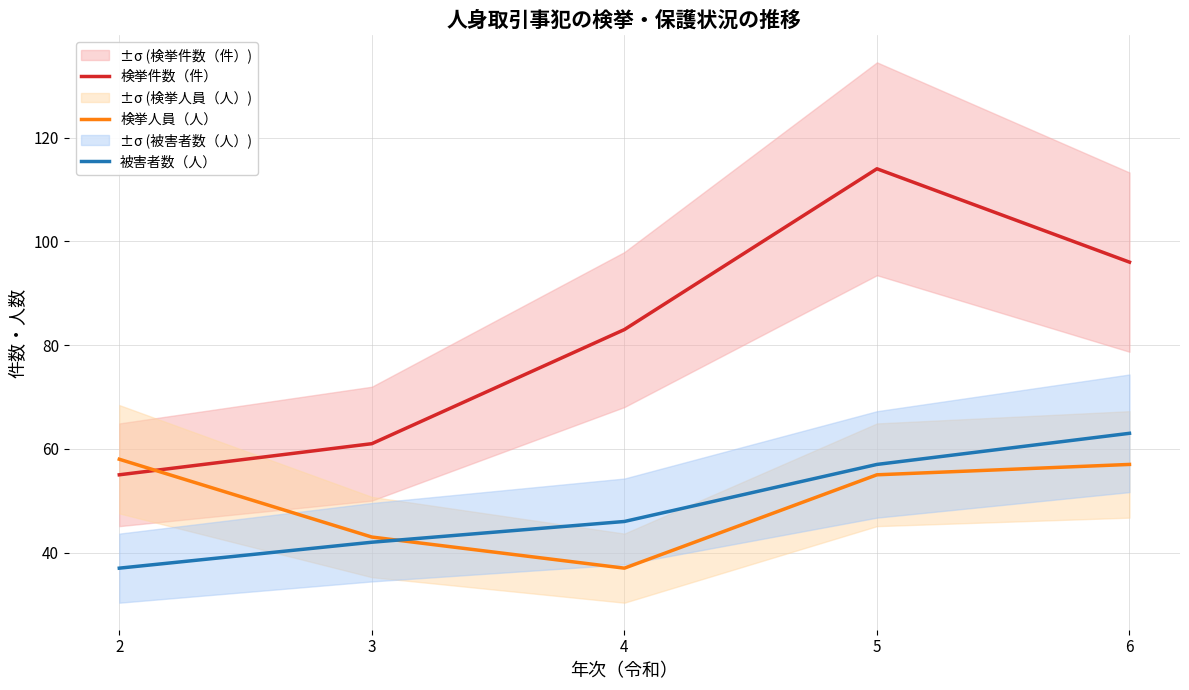

What is the minimum value for 被害者数（人）?

37